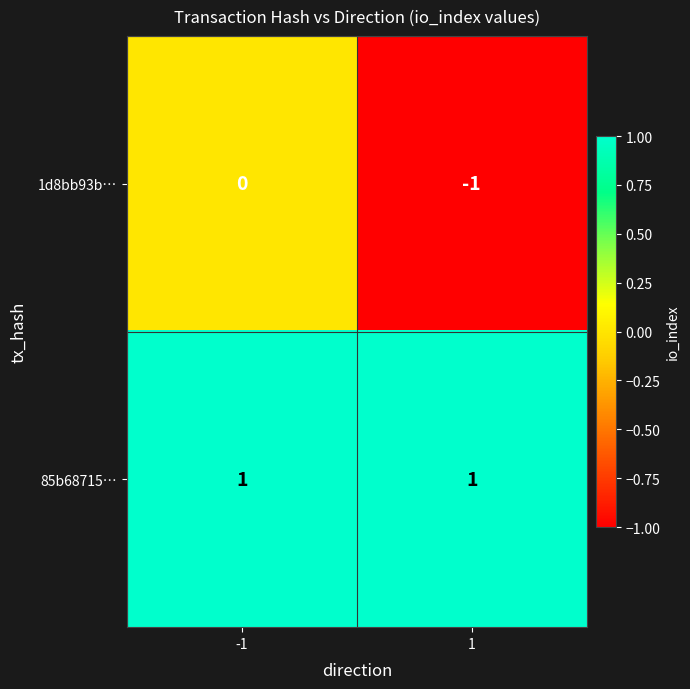

How many data points does each series have?

2